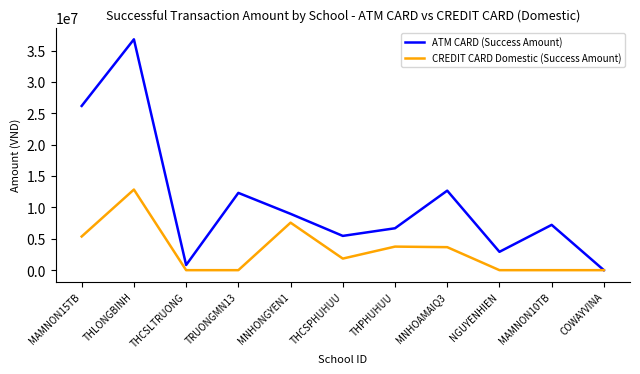

Where does the ATM CARD (Success Amount) series first go above 7218200?

MAMNON15TB